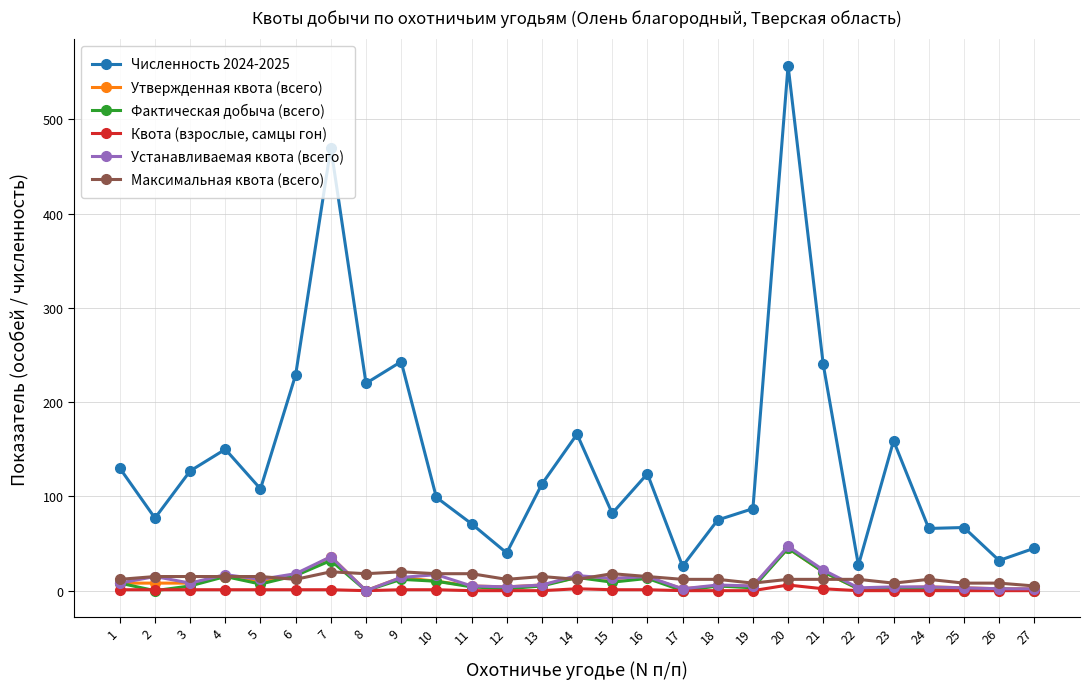

Is the value of Максимальная квота (всего) at 9 greater than the value of Утвержденная квота (всего) at 27?

Yes